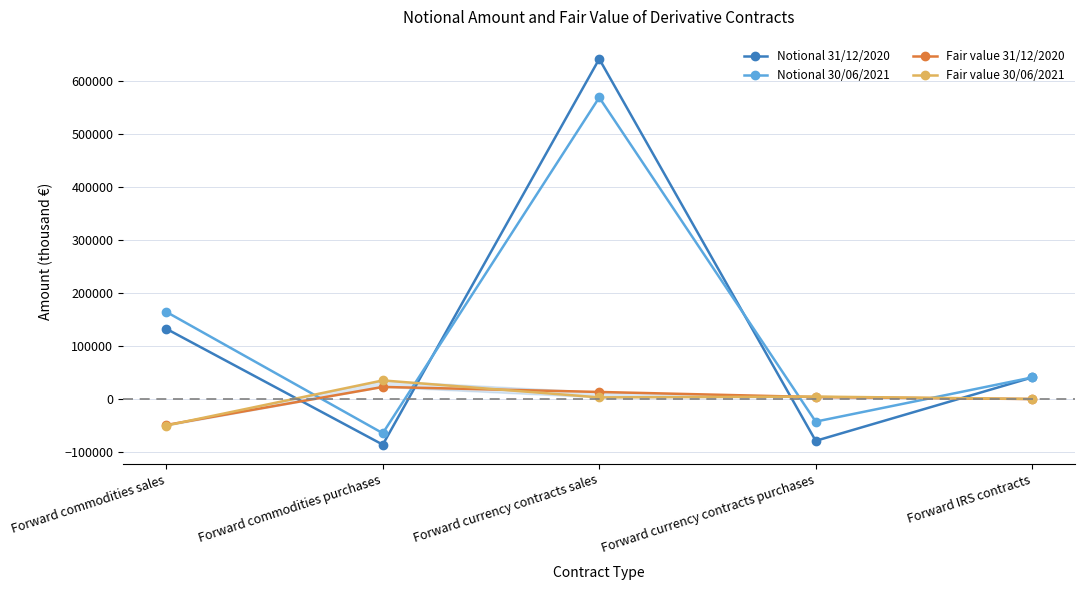

Is the value of Notional 30/06/2021 at Forward commodities sales greater than the value of Notional 31/12/2020 at Forward currency contracts sales?

No